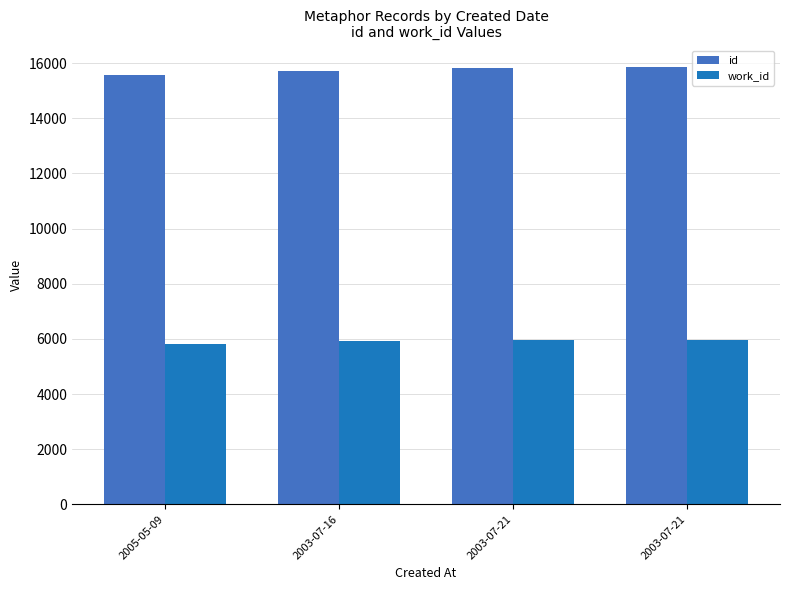

Are the bars grouped side by side (vs. stacked)?

Yes